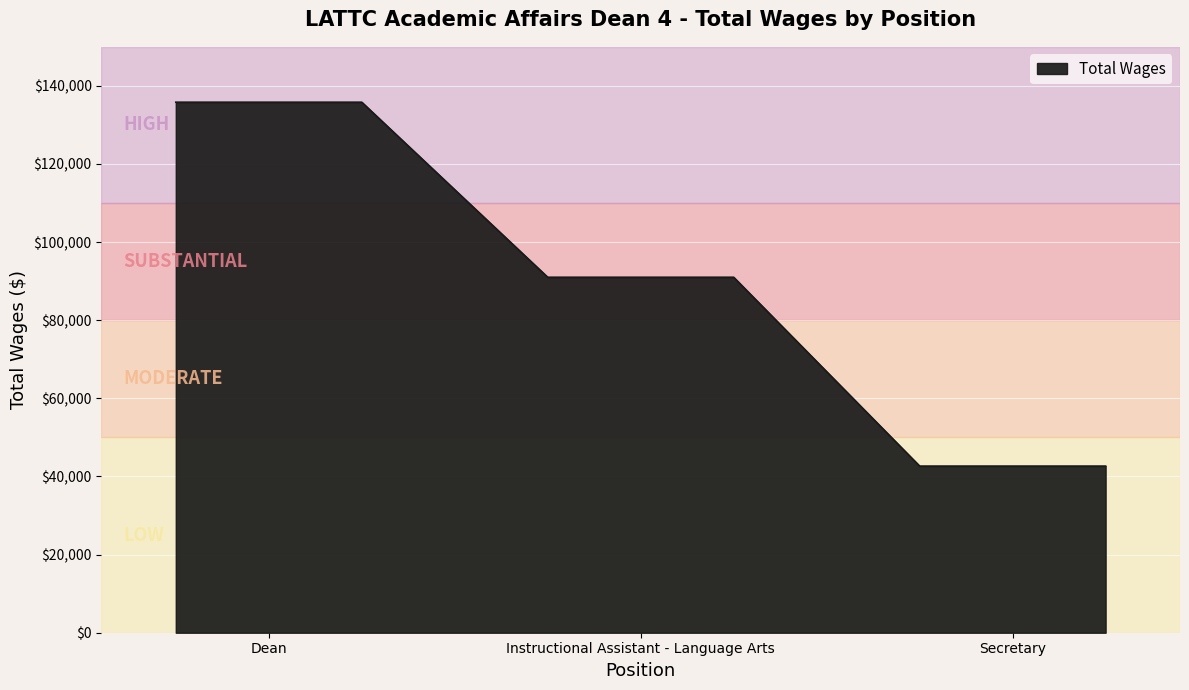

What is the difference between the maximum and minimum values?

93165